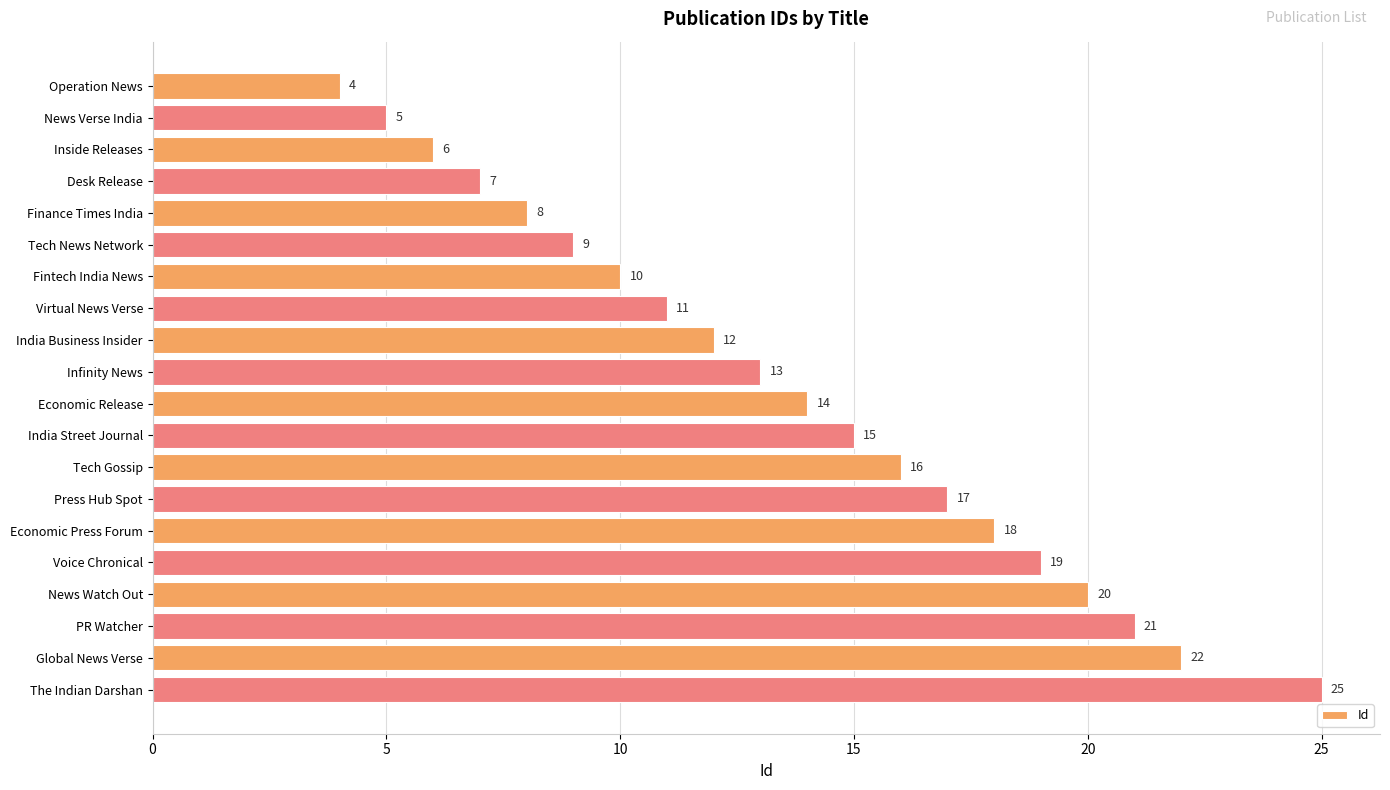

Count the number of data series in this chart.

1